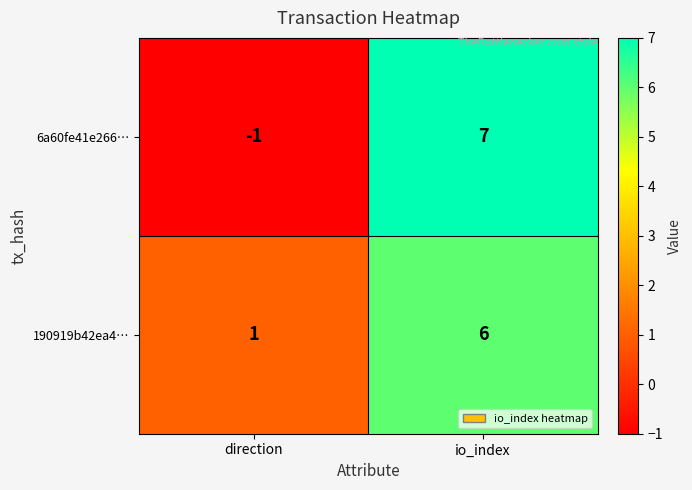

What is the sum of all 6a60fe41e266… values?

6